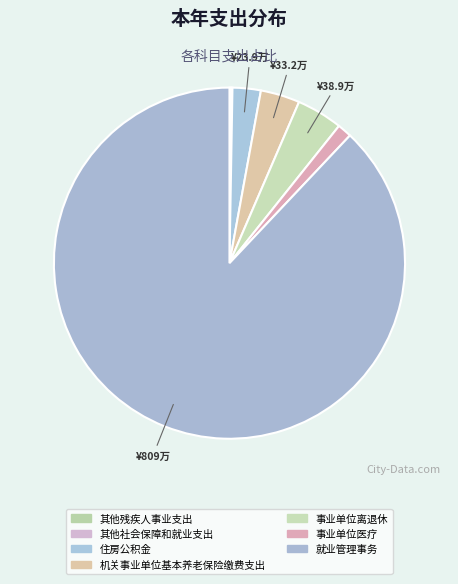

To the nearest percent, what is the difference between the 住房公积金 and 其他社会保障和就业支出 slice percentages?

2%